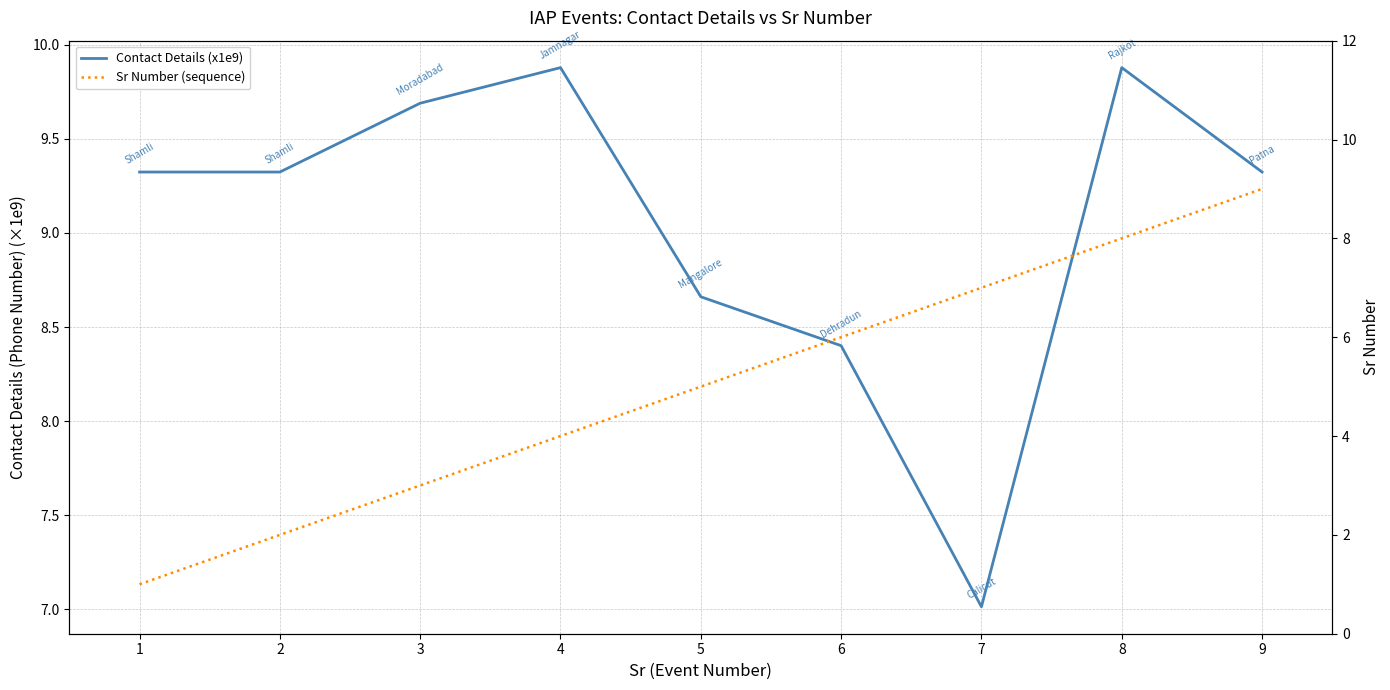

What is the average value of the Contact Details (x1e9) series?

9.1